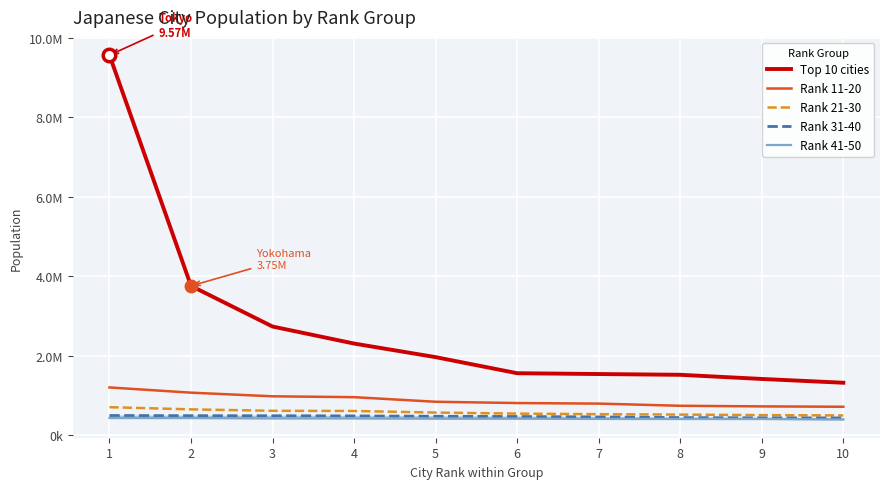

What is the sum of the Top 10 cities values at 3 and 2?

6485192